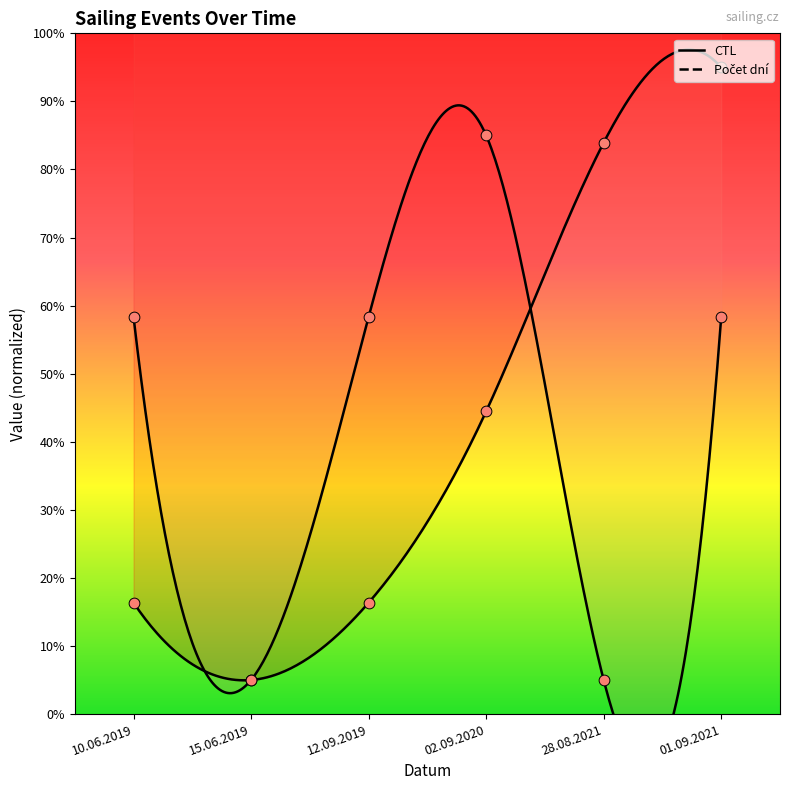

Which series contains the highest Y value?

CTL